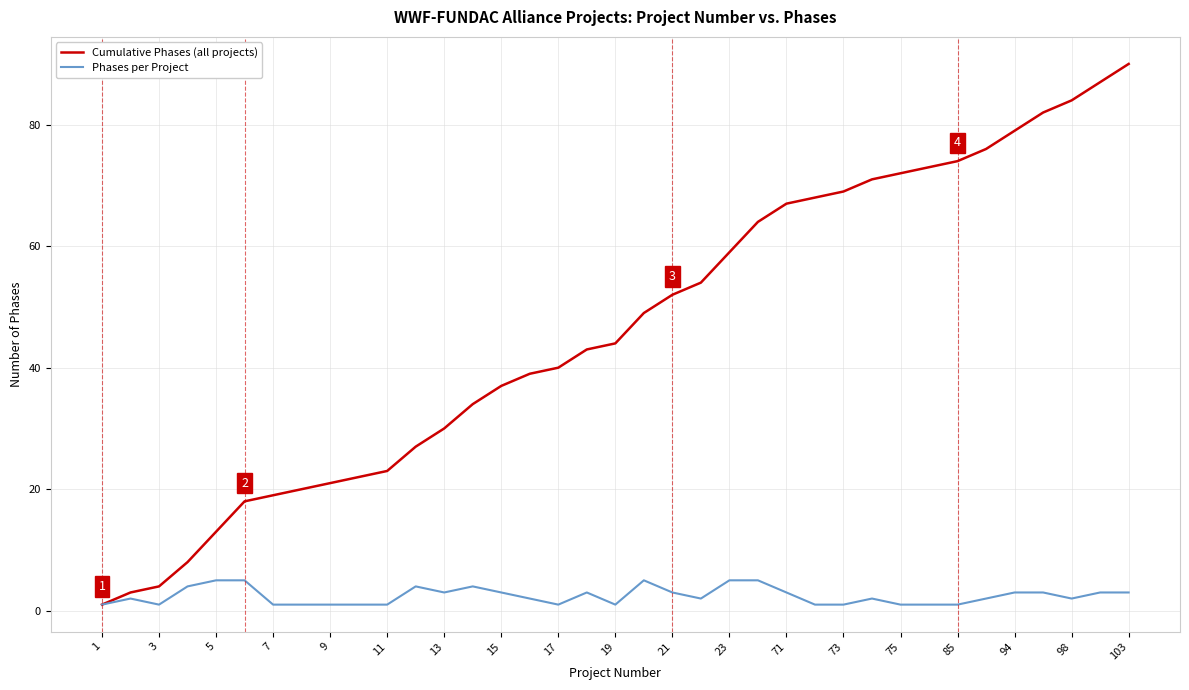

Which series has the largest total across all categories?

Cumulative Phases (all projects)